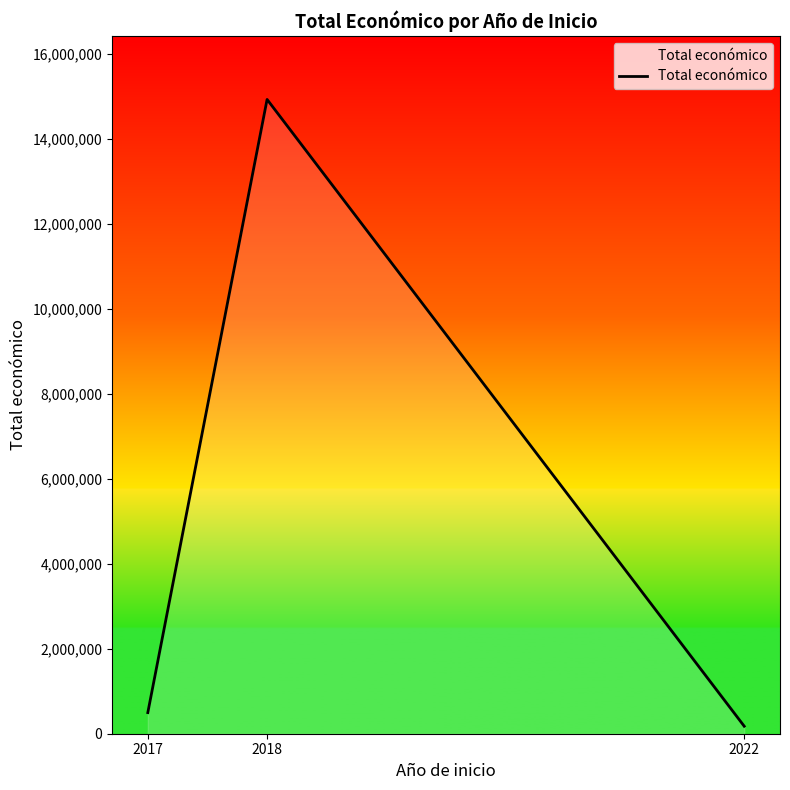

What is the maximum value shown in the chart?

14932419